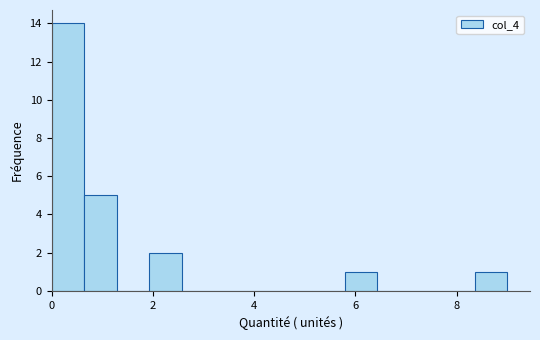

Read against the x-axis, roughly where is the centre of the tallest bar?

0.4